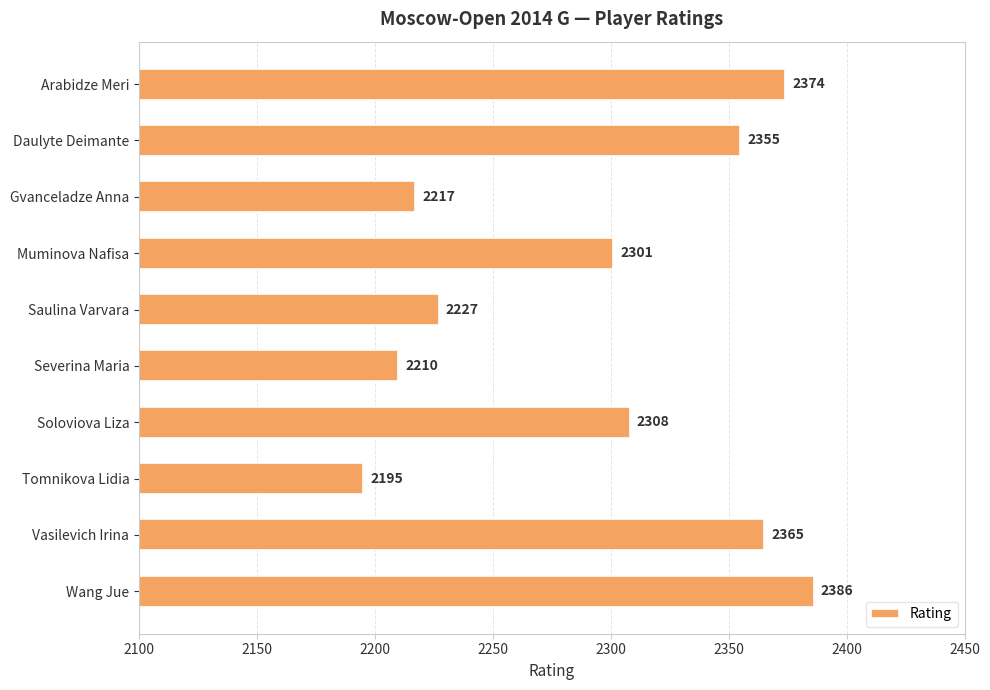

Reading top to bottom, transcribe all the data shown in this chart.

Arabidze Meri=2374	Daulyte Deimante=2355	Gvanceladze Anna=2217	Muminova Nafisa=2301	Saulina Varvara=2227	Severina Maria=2210	Soloviova Liza=2308	Tomnikova Lidia=2195	Vasilevich Irina=2365	Wang Jue=2386